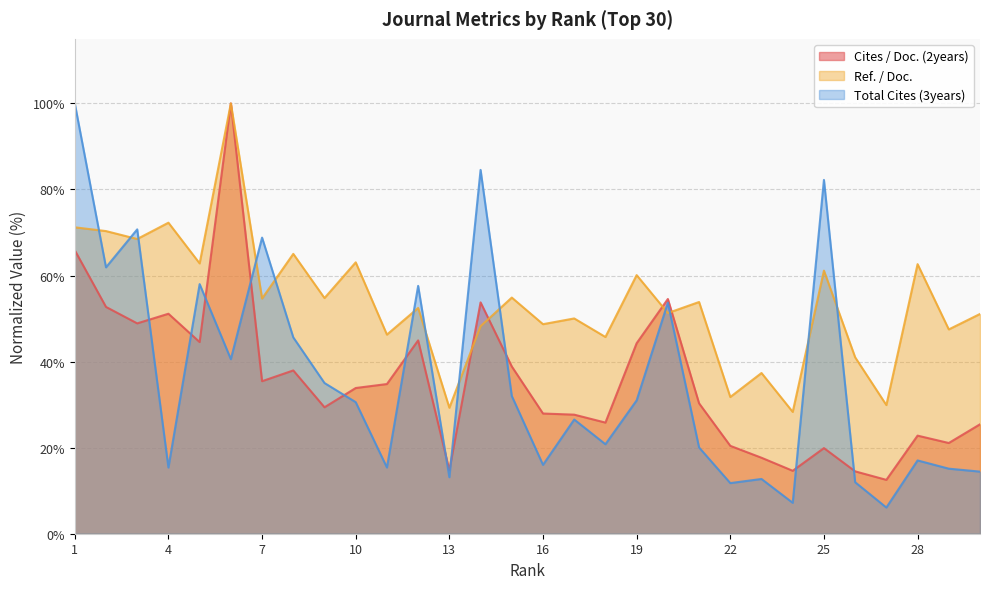

At how many categories does at least one series exceed 32?

26